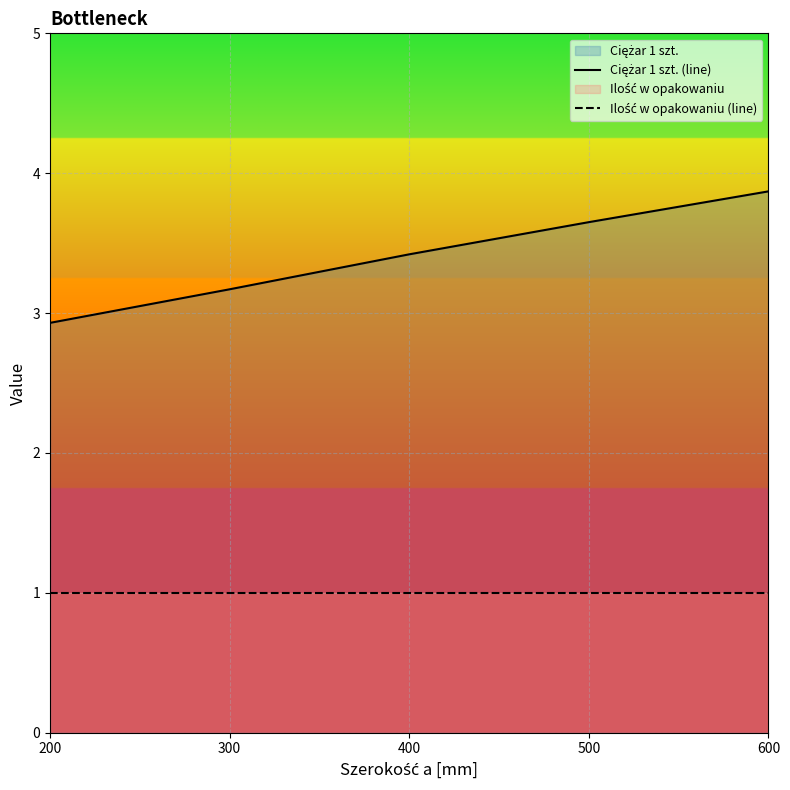

Which has a higher value, 500 or 300?

500